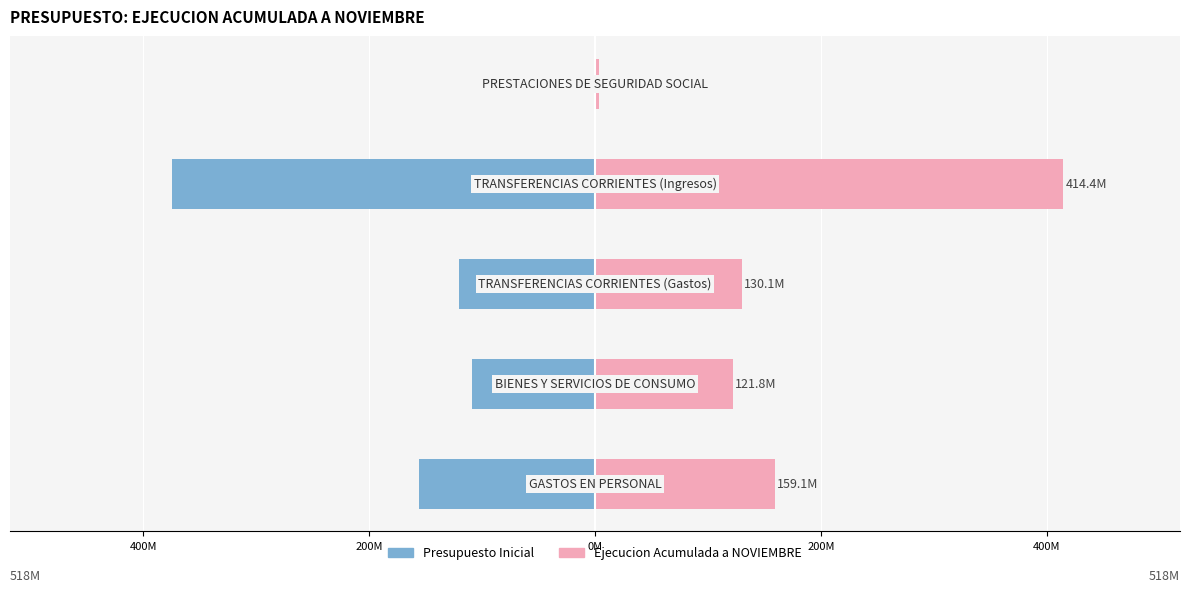

What is the average value of the Ejecucion Acumulada a NOVIEMBRE series?

165.8